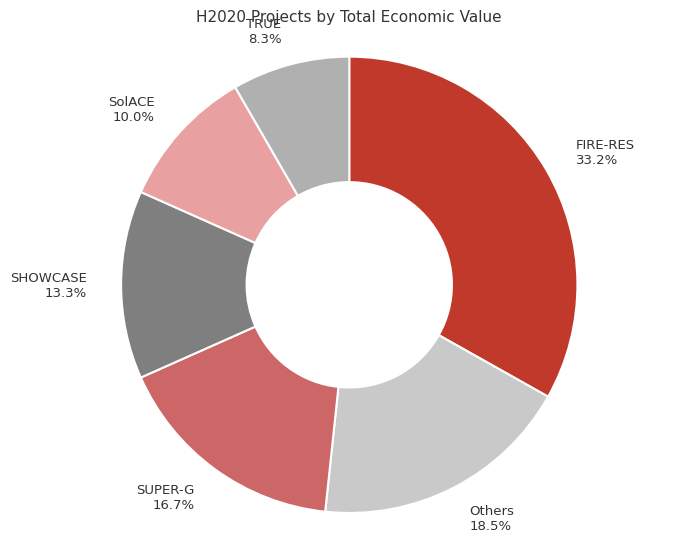

Is there a majority slice in this chart?

No